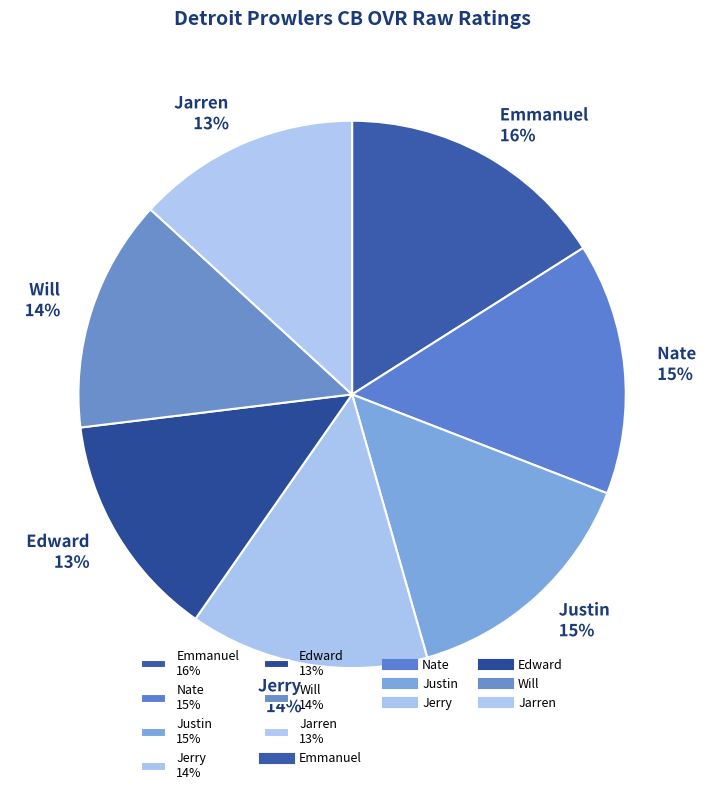

Is Justin the majority of the pie?

No